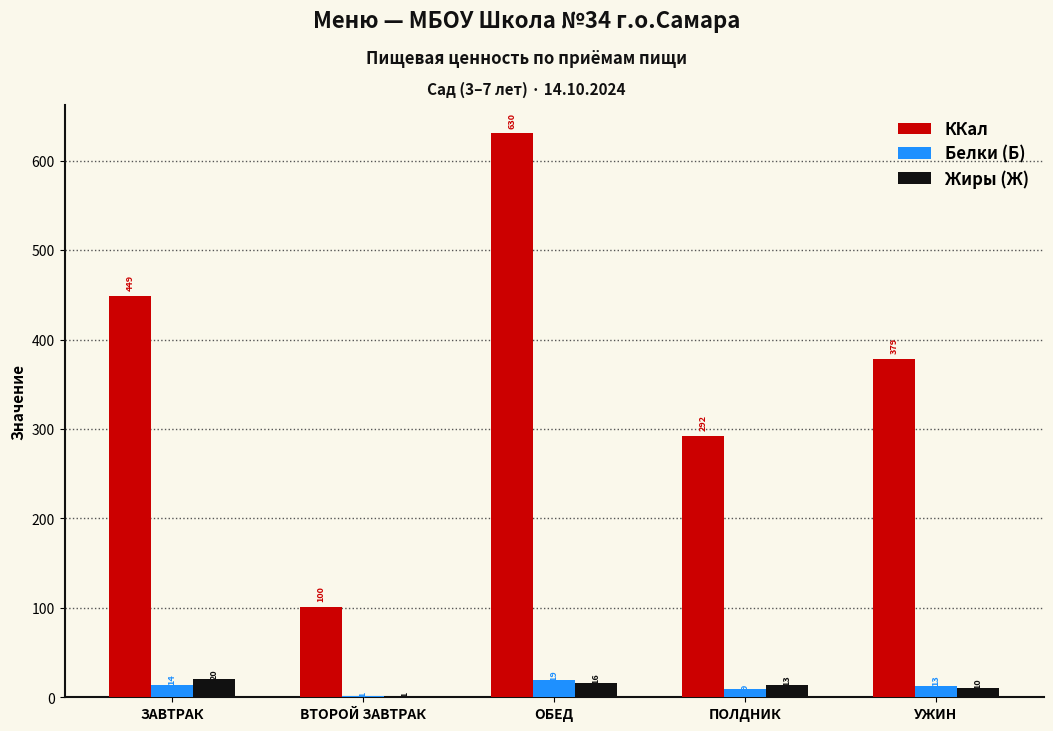

Rank the categories by Жиры (Ж) value from highest to lowest.

ЗАВТРАК, ОБЕД, ПОЛДНИК, УЖИН, ВТОРОЙ ЗАВТРАК